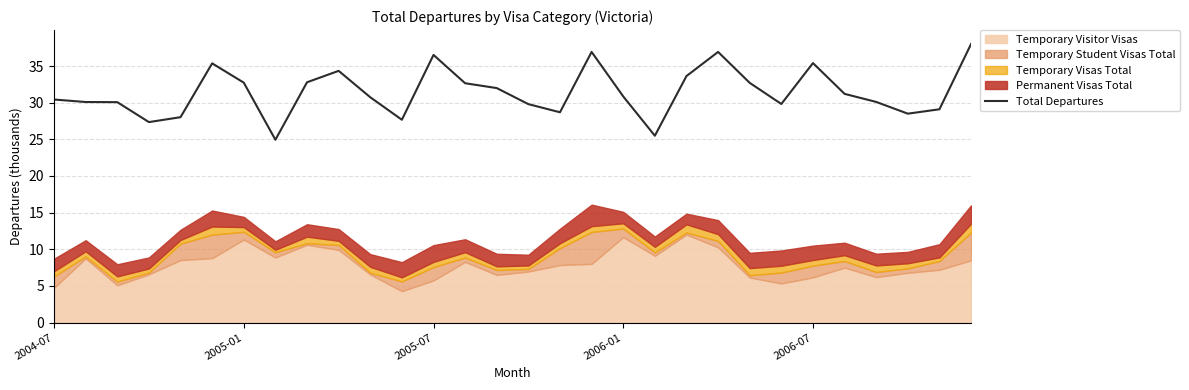

What is the minimum value shown in the chart?

24.9